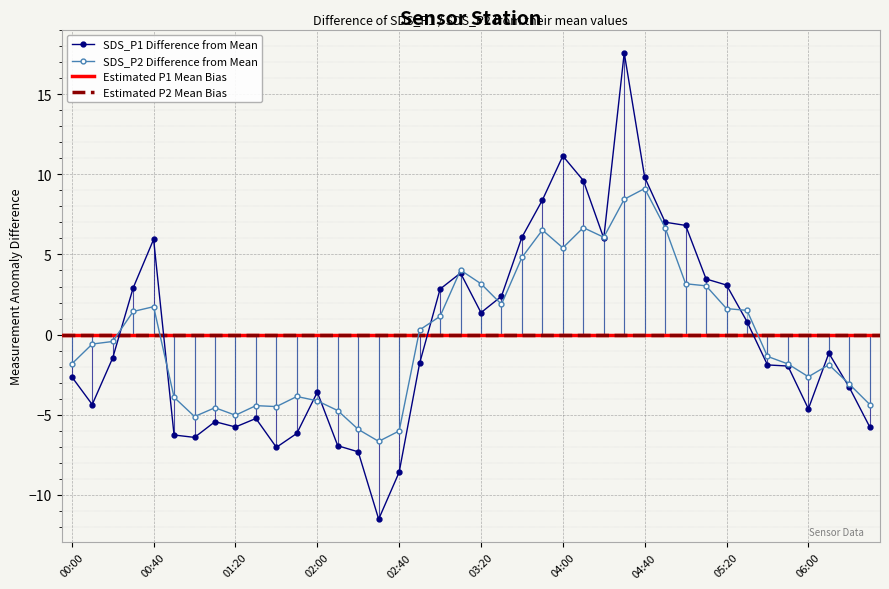

Between which two adjacent categories do SDS_P2 and SDS_P1 first intersect?

00:20 and 00:30